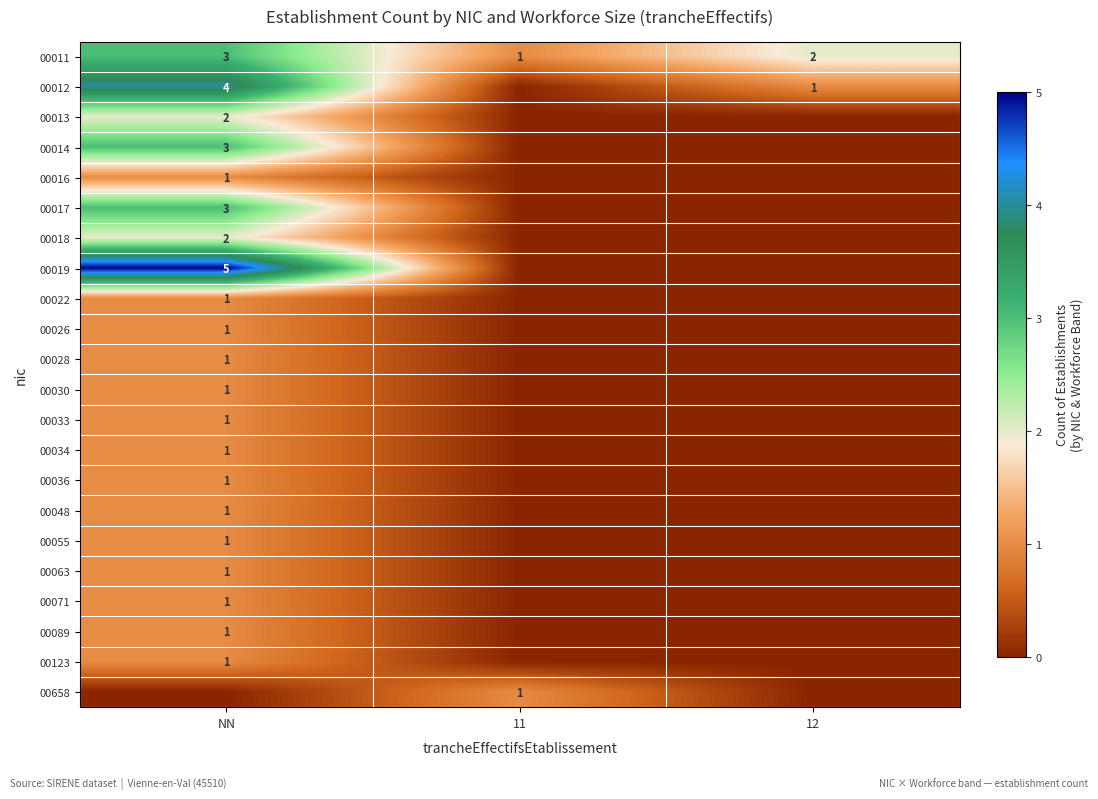

How many distinct data groups are displayed?

22